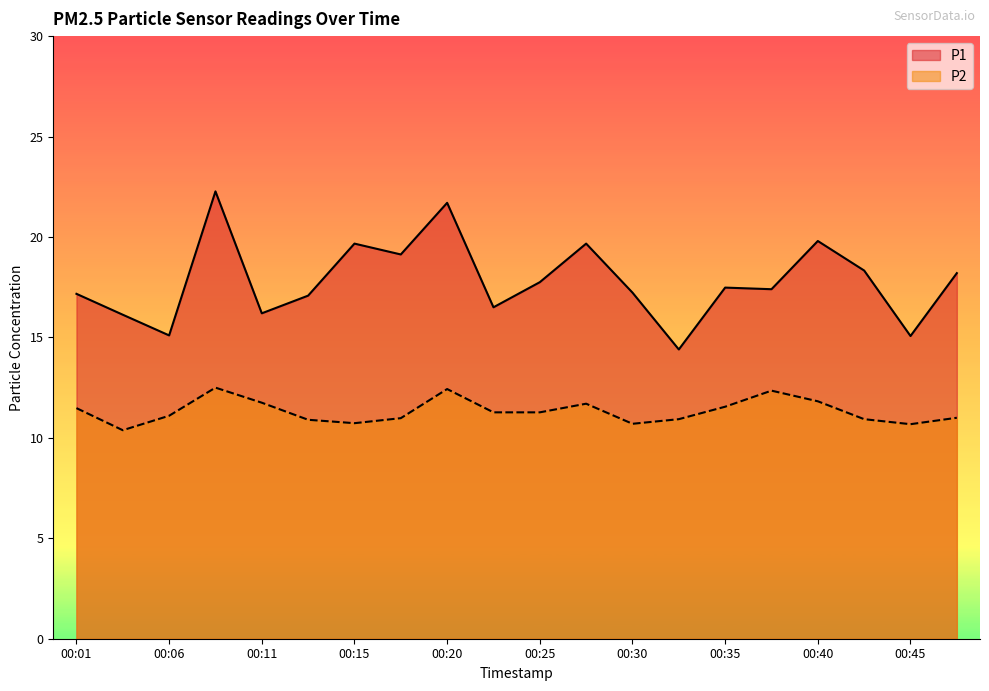

True or false: P1 and P2 intersect in this chart.

False